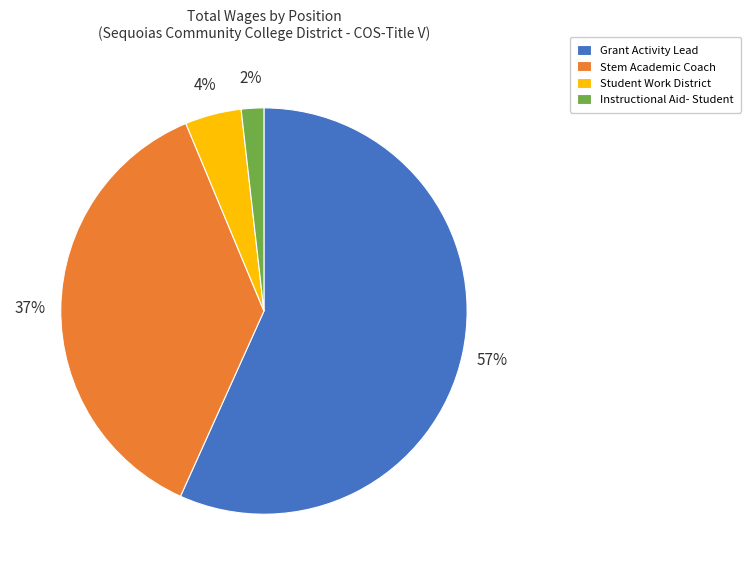

Between Student Work District and Instructional Aid- Student, which is larger?

Student Work District